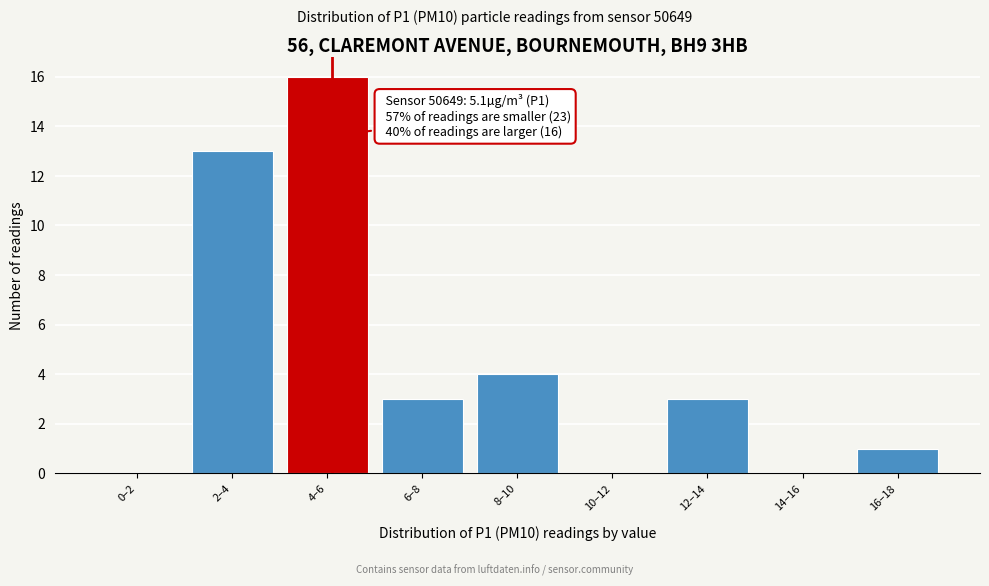

Reading left to right, extract all data points from this chart.

0–2=0	2–4=13	4–6=16	6–8=3	8–10=4	10–12=0	12–14=3	14–16=0	16–18=1